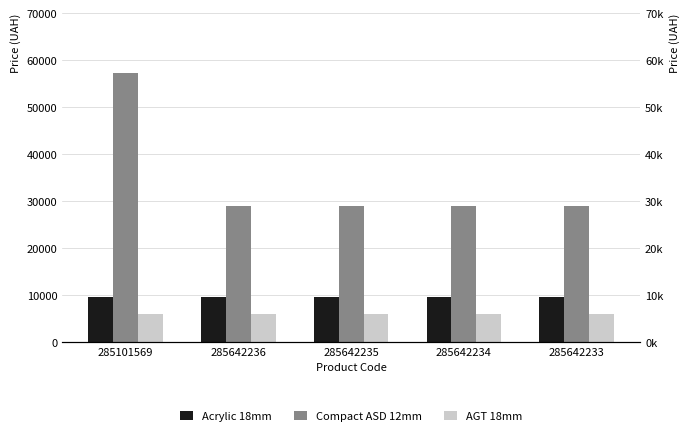

What is the label of the 4th bar from the right?

285642236